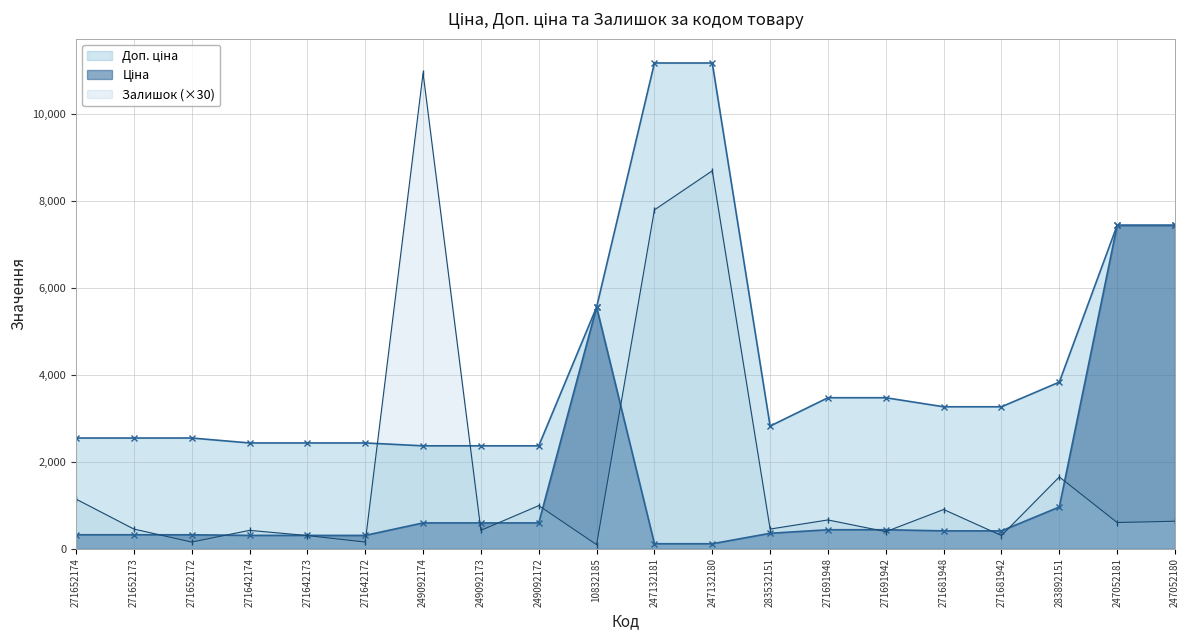

How many values in the Залишок series are below 600?

10